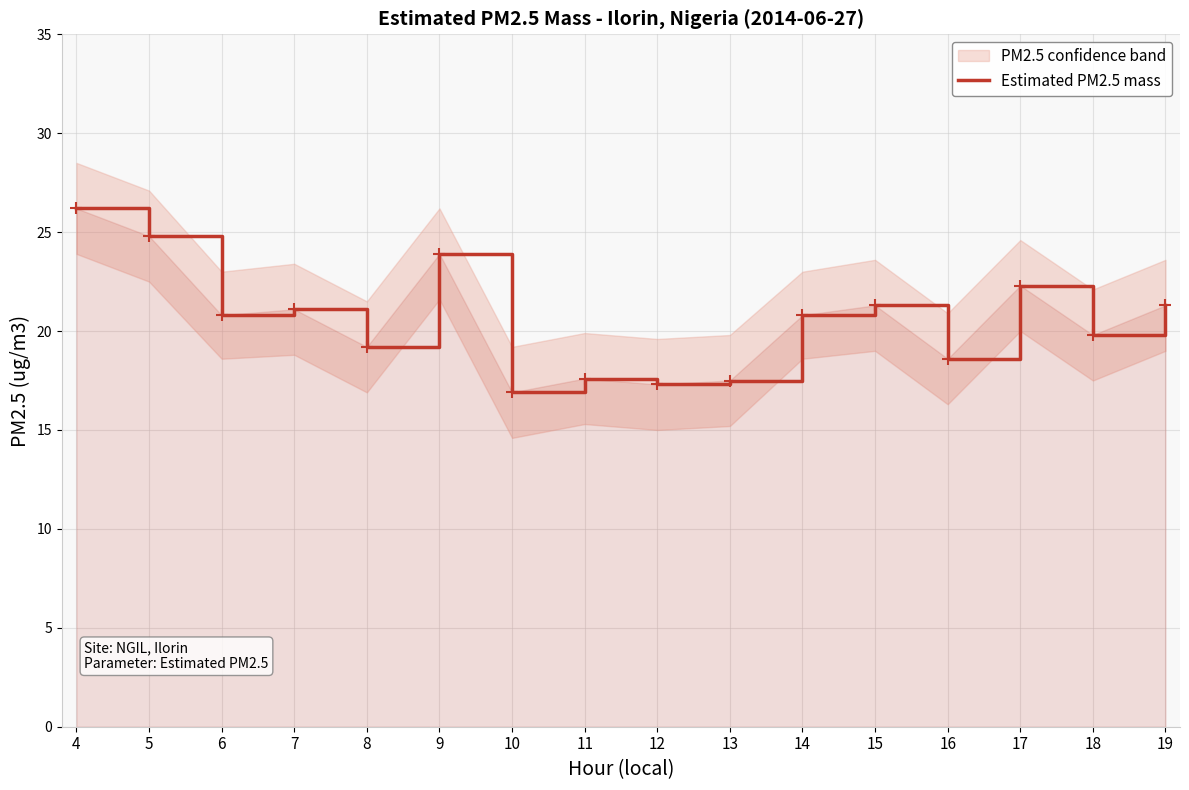

Which has a higher value, 4 or 14?

4